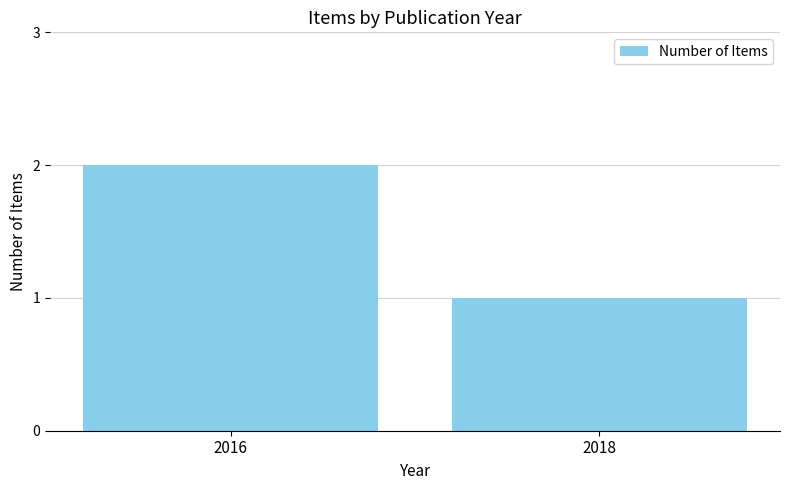

Count the values in the range 1 to 2.

2